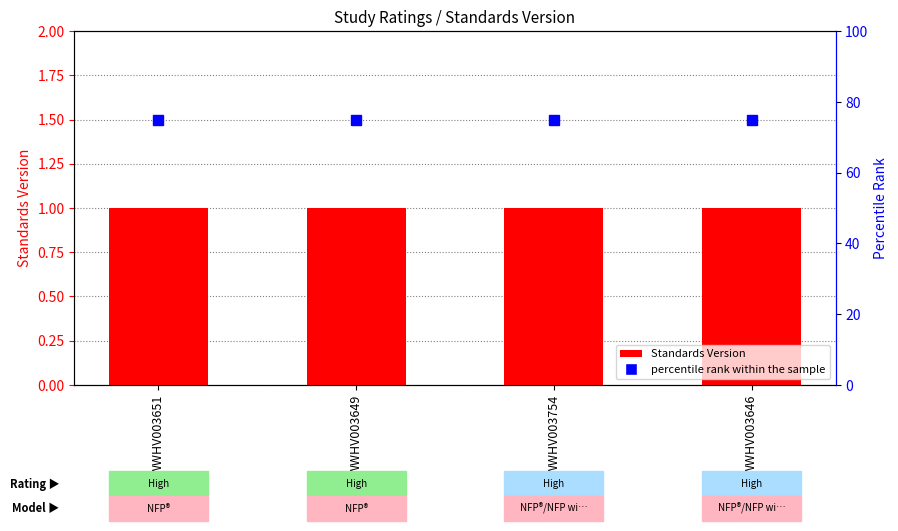

What is the total value across all series at WWHV003649?

76